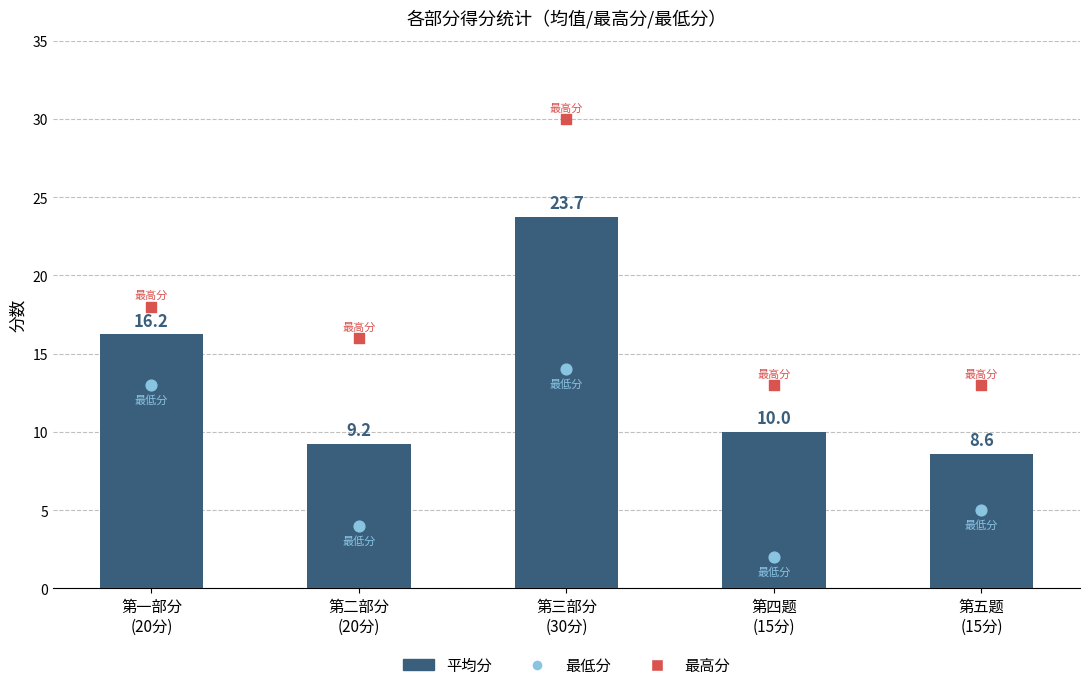

What is the total value across all series at 第一部分
(20分)?

47.2